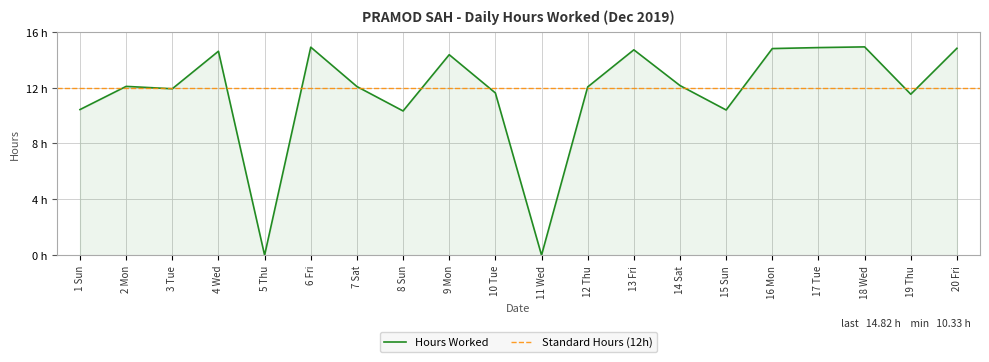

How many positive values are there?

18